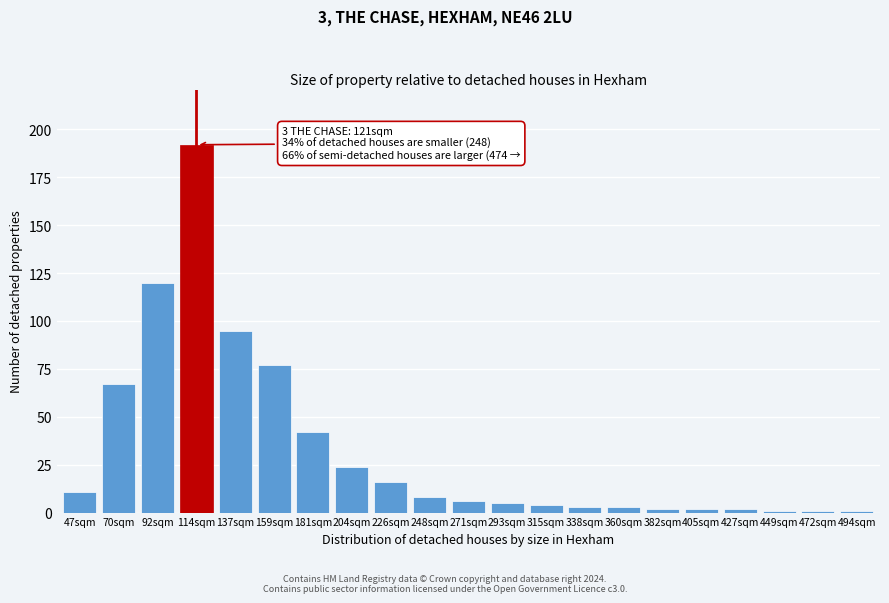

Reading right to left, transcribe all the data shown in this chart.

494sqm=1	472sqm=1	449sqm=1	427sqm=2	405sqm=2	382sqm=2	360sqm=3	338sqm=3	315sqm=4	293sqm=5	271sqm=6	248sqm=8	226sqm=16	204sqm=24	181sqm=42	159sqm=77	137sqm=95	114sqm=192	92sqm=120	70sqm=67	47sqm=11